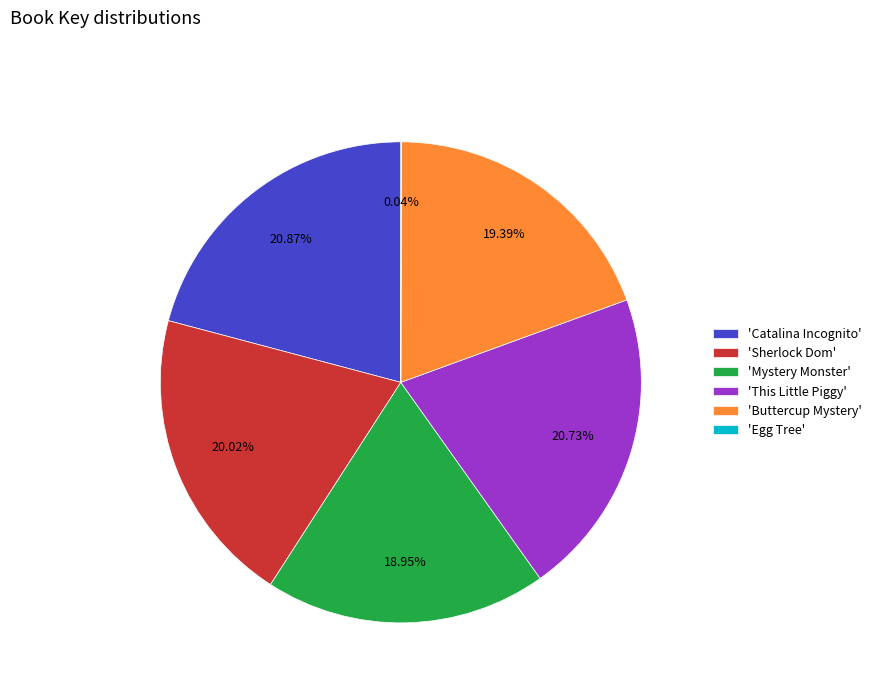

What is the ratio of the value at 'Mystery Monster' to the value at 'Catalina Incognito'?

0.9